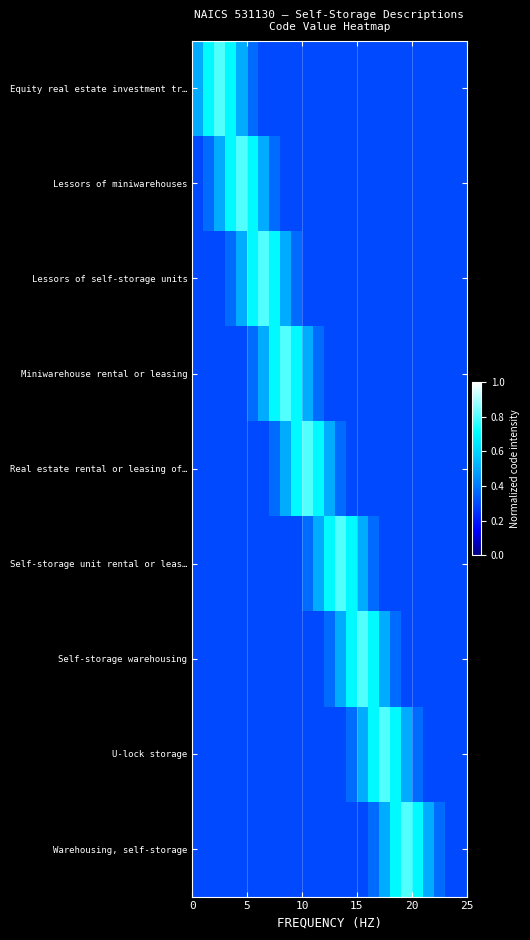

List the series in order of their peak value, highest first.

Equity real estate investment tr…, Lessors of miniwarehouses, Lessors of self-storage units, Miniwarehouse rental or leasing, Real estate rental or leasing of…, Self-storage unit rental or leas…, Self-storage warehousing, U-lock storage, Warehousing, self-storage